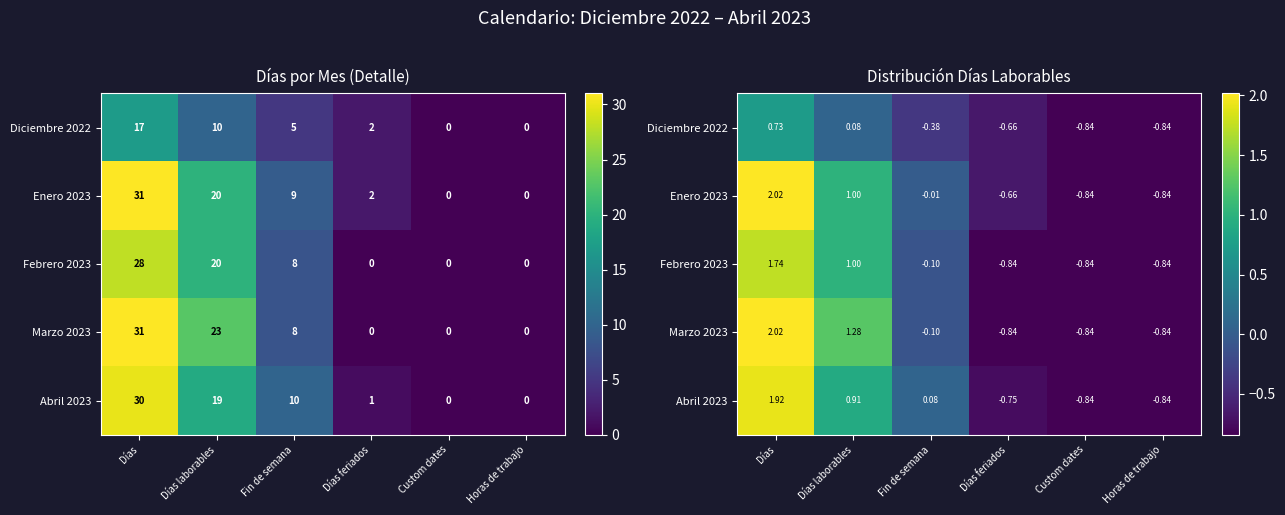

At which category does the chart reach its minimum across all series?

Custom dates